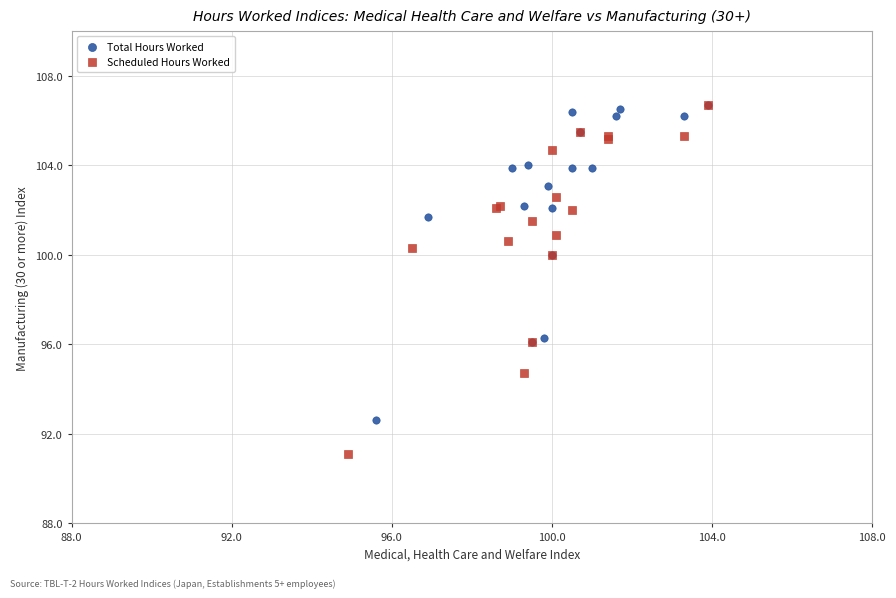

Which series contains the lowest Y value?

Scheduled Hours Worked